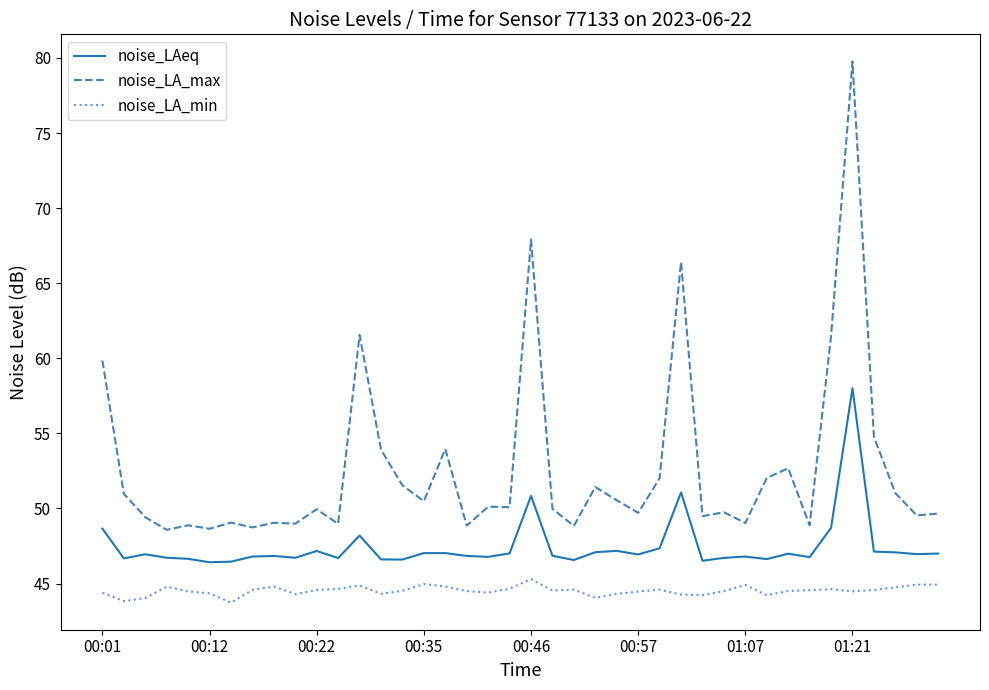

True or false: noise_LAeq and noise_LA_max cross at least once.

False